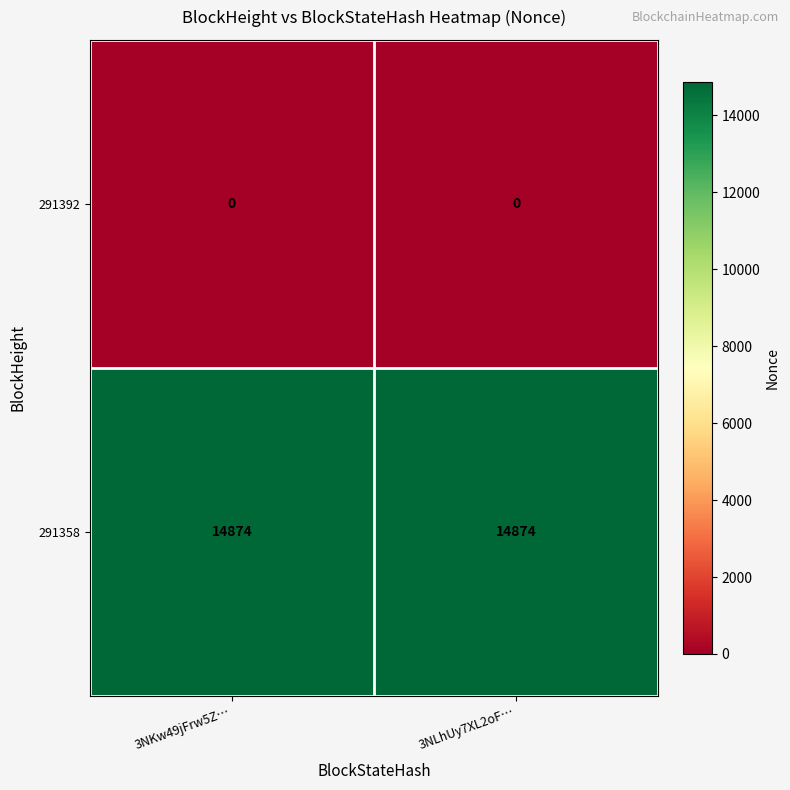

What is the maximum value shown in the chart?

14874